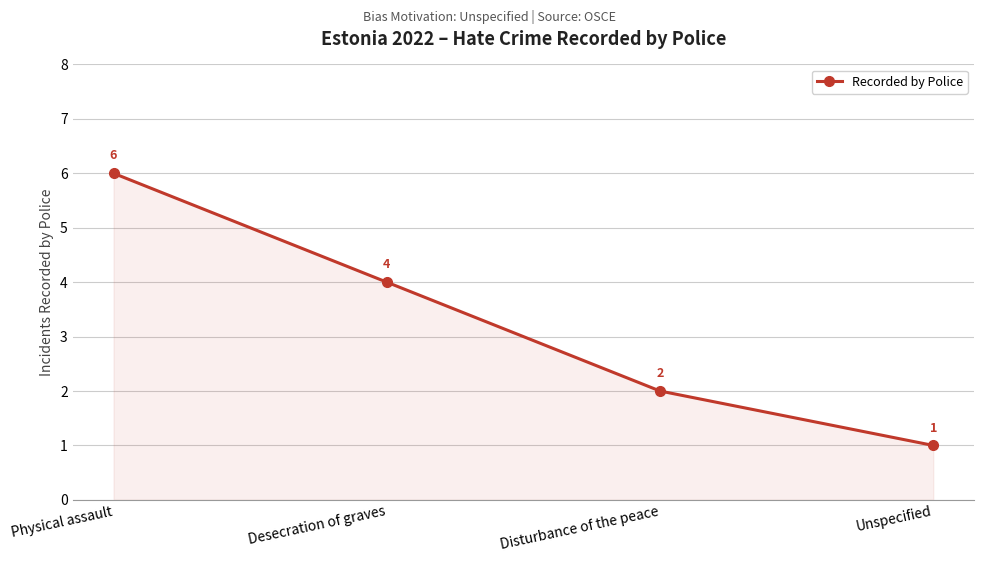

True or false: the data has more than 1 interior local peaks.

False